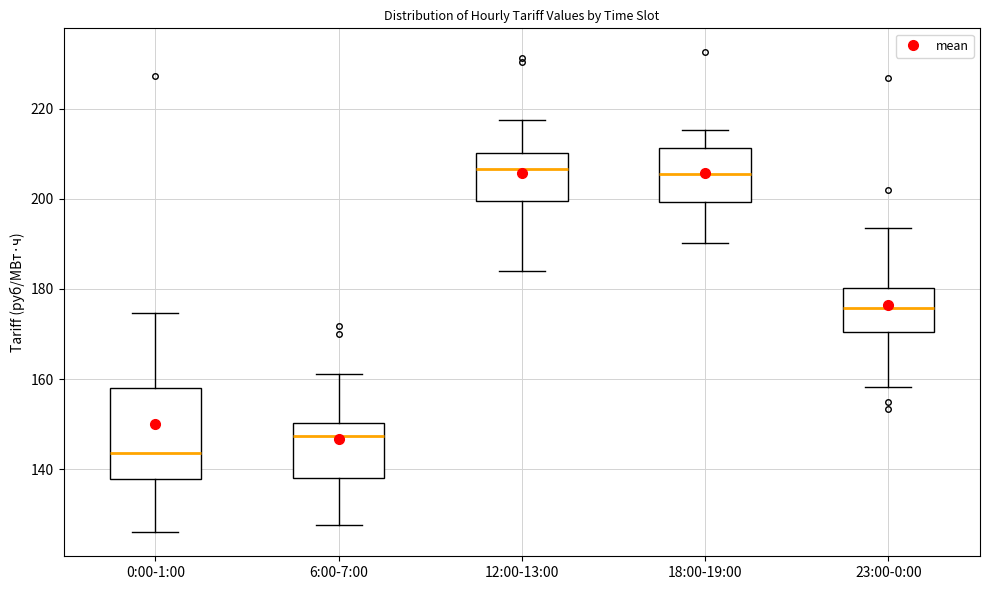

Reading left to right, read every box against the y-axis: the position of its median line, the range the box covers, and the ends of its whiskers. The values are not printed on the chart, so give them approximately, as read against the axis.

0:00-1:00: median 144, box 138 to 158, whiskers 126 to 174
6:00-7:00: median 148, box 138 to 150, whiskers 128 to 162
12:00-13:00: median 206, box 200 to 210, whiskers 184 to 218
18:00-19:00: median 206, box 200 to 212, whiskers 190 to 216
23:00-0:00: median 176, box 170 to 180, whiskers 158 to 194